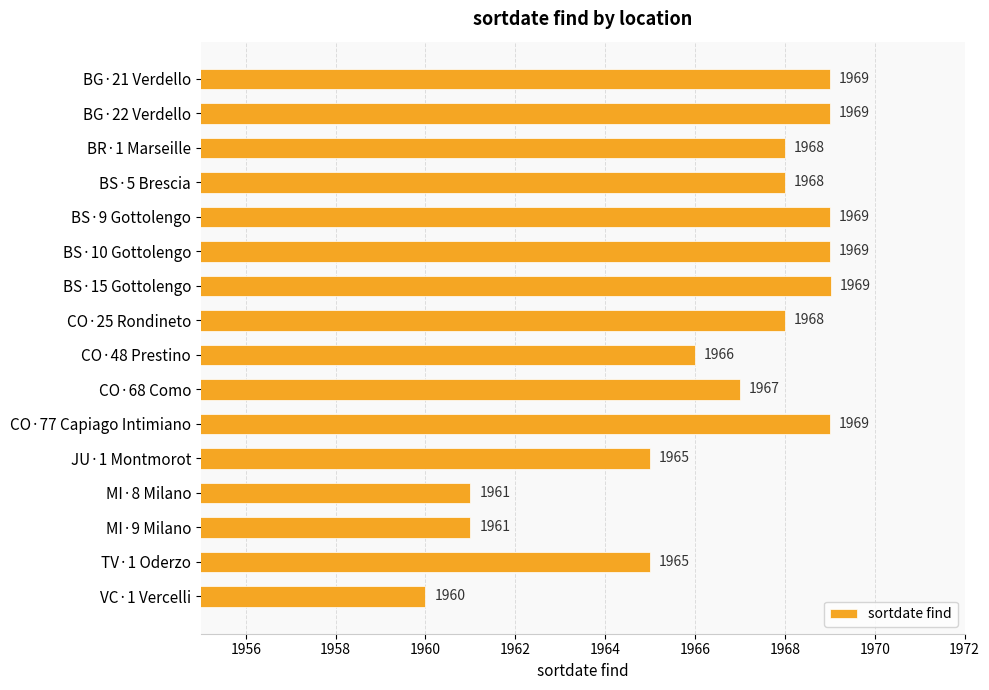

What is the sum of all values?

31463.0